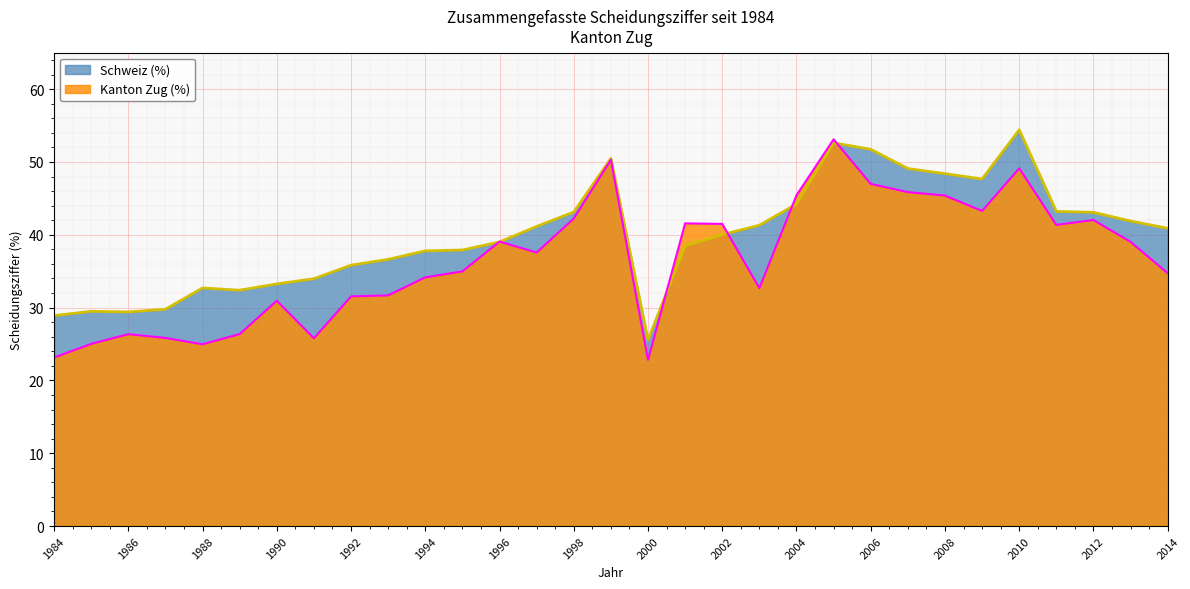

At how many categories does at least one series exceed 51?

3